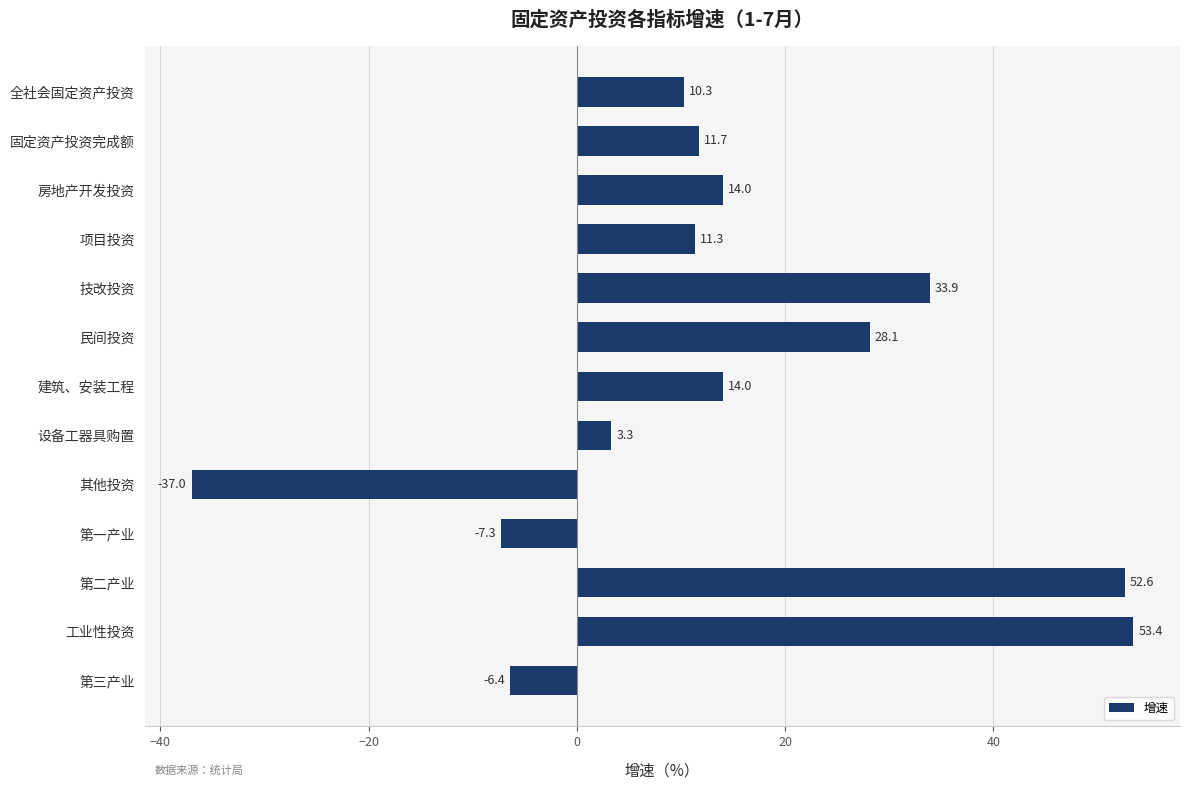

What is the greatest value displayed?

53.4